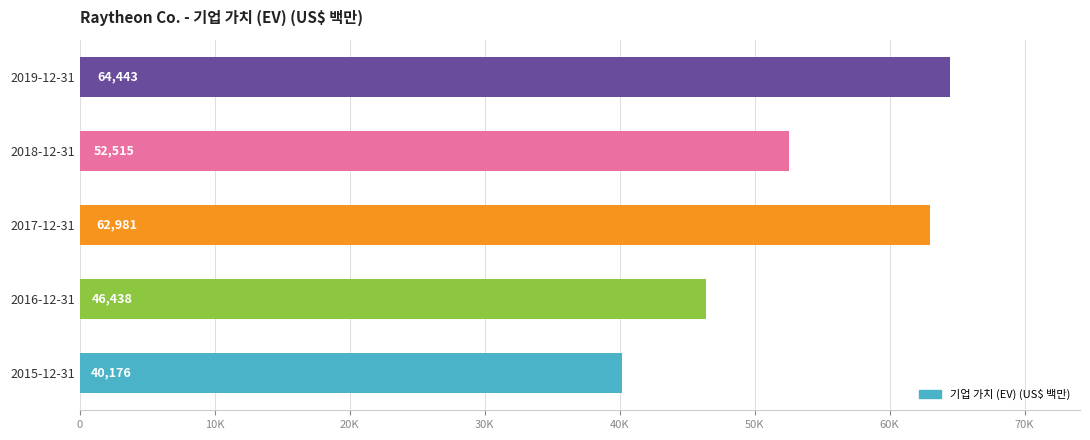

Does the chart contain any negative values?

No